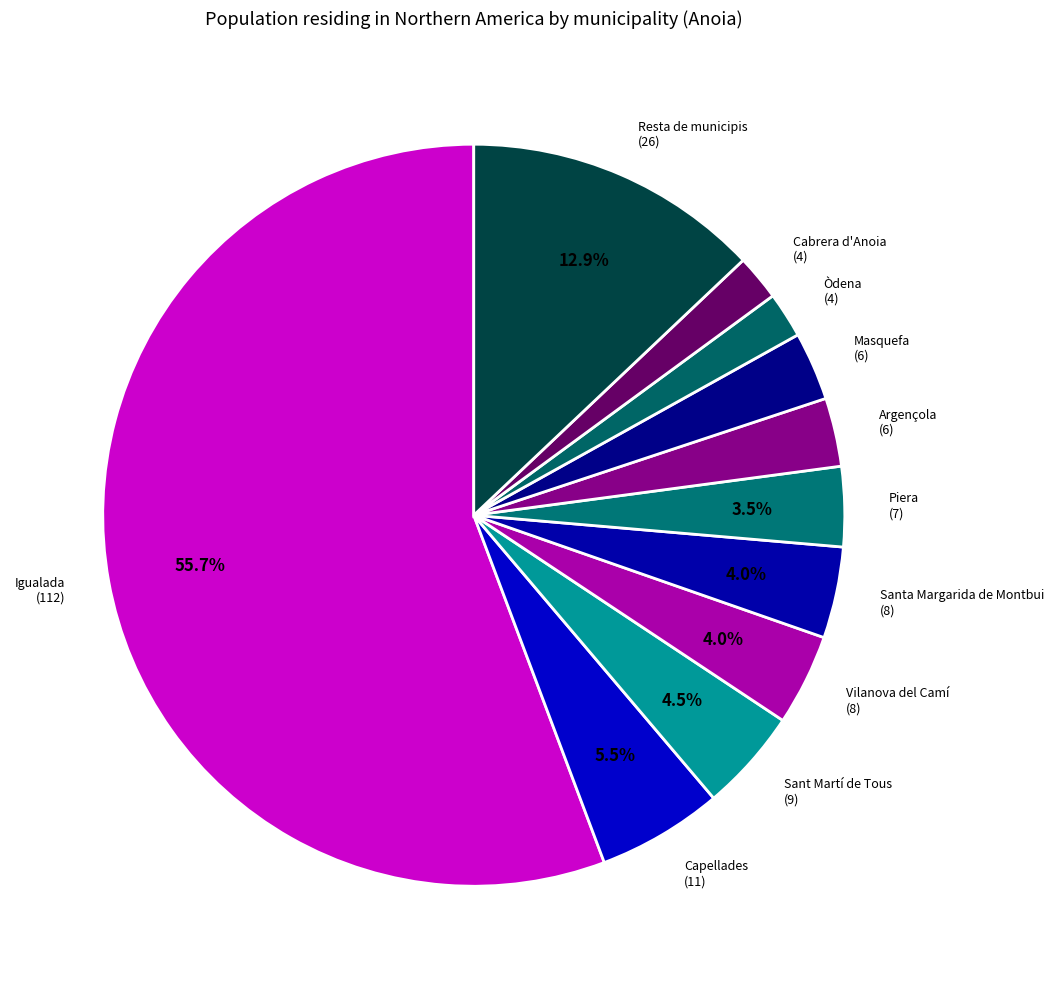

Count the number of slices in the pie.

11